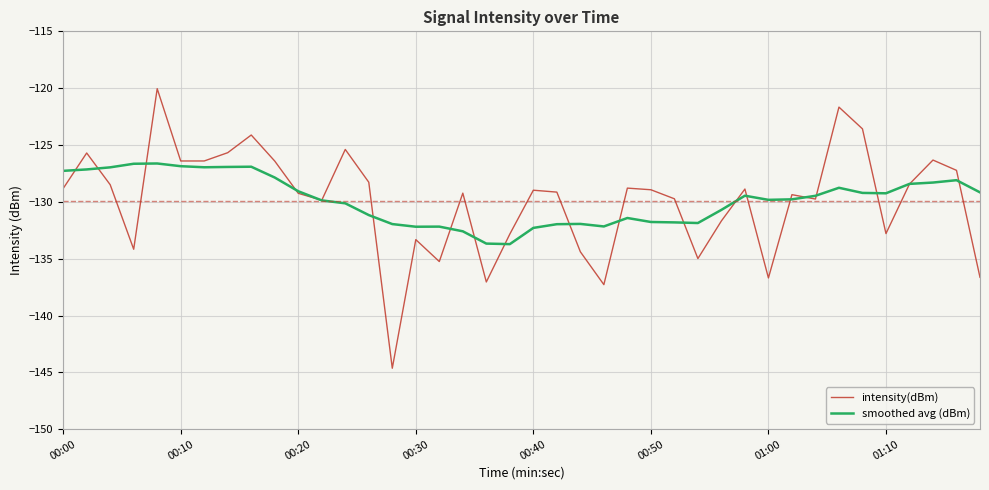

Rank the series by their maximum value, from lowest to highest.

smoothed avg (dBm), intensity(dBm)